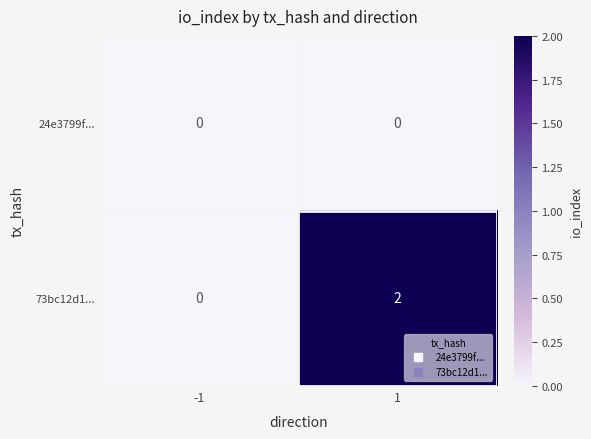

Which series has the largest total across all categories?

73bc12d1...